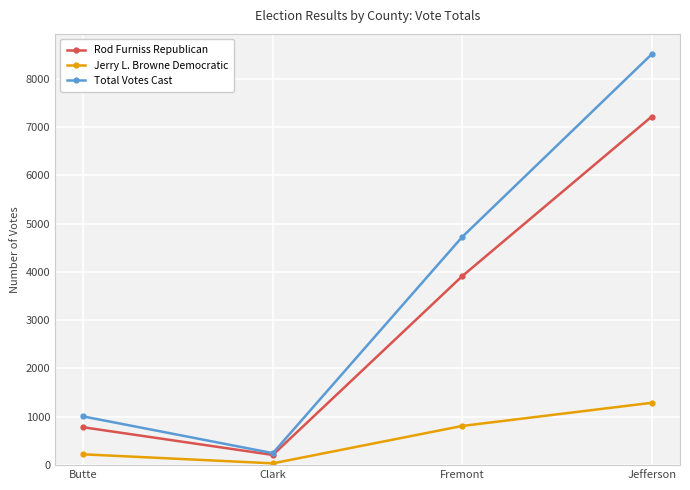

How many lines are shown in the chart?

3